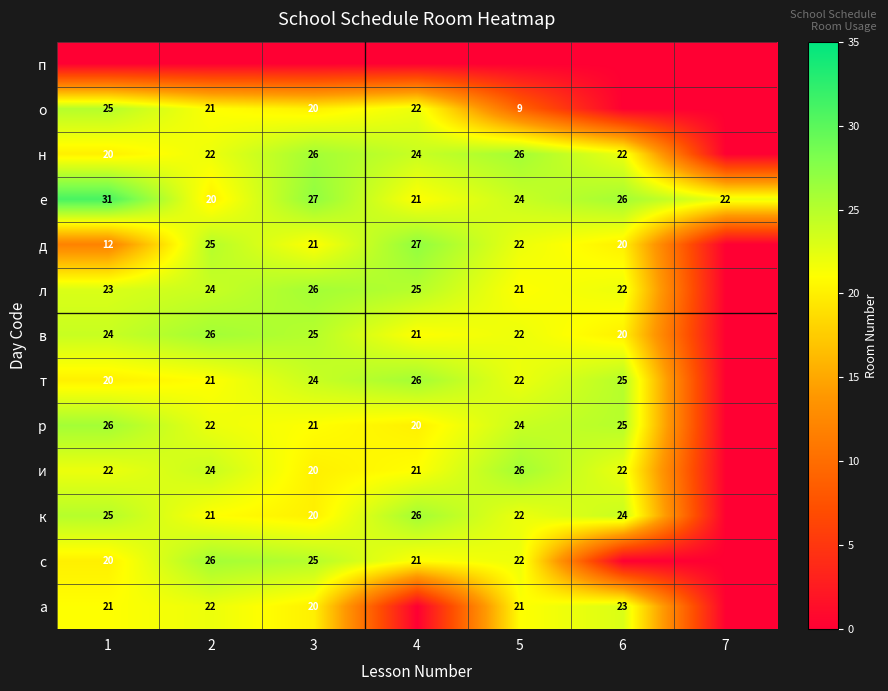

True or false: р has a value of 43 at 1.

False